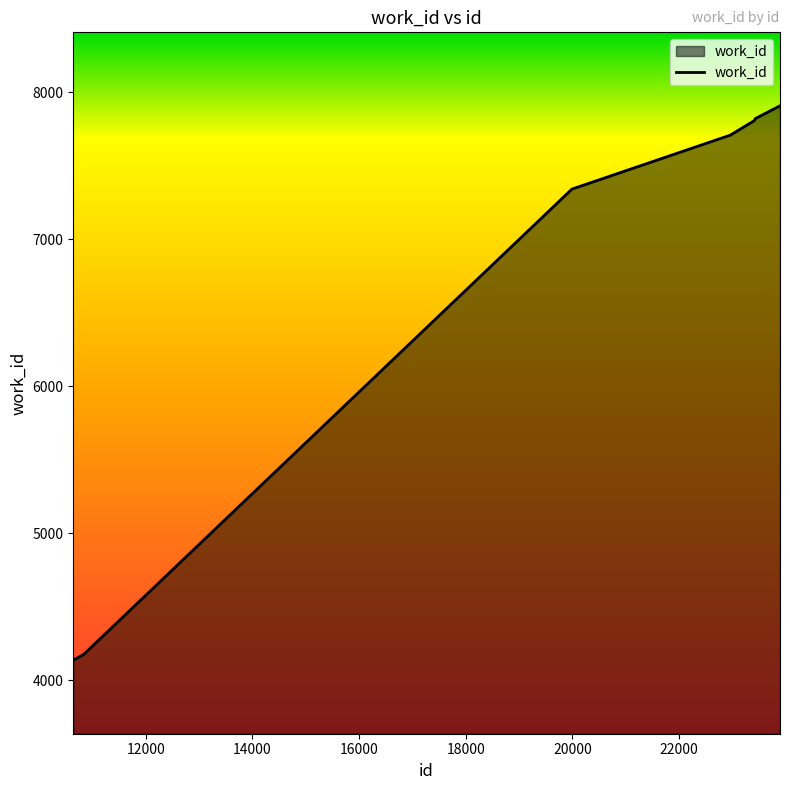

How many lines are shown in the chart?

1